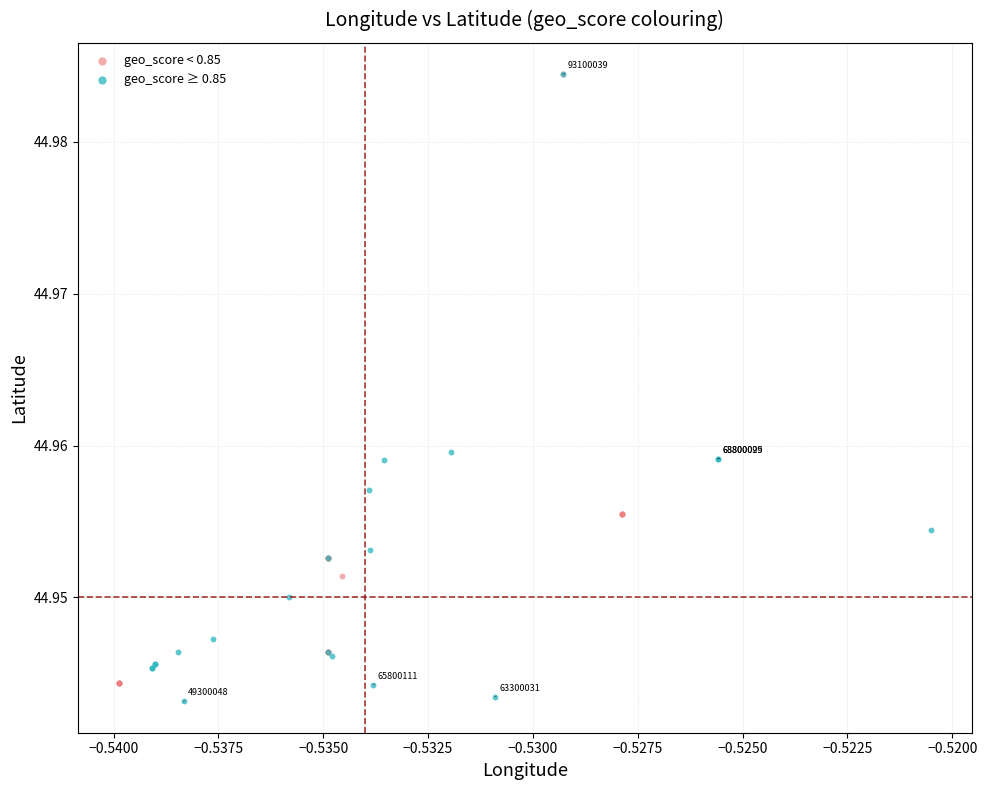

Which series contains the lowest Y value?

geo_score ≥ 0.85